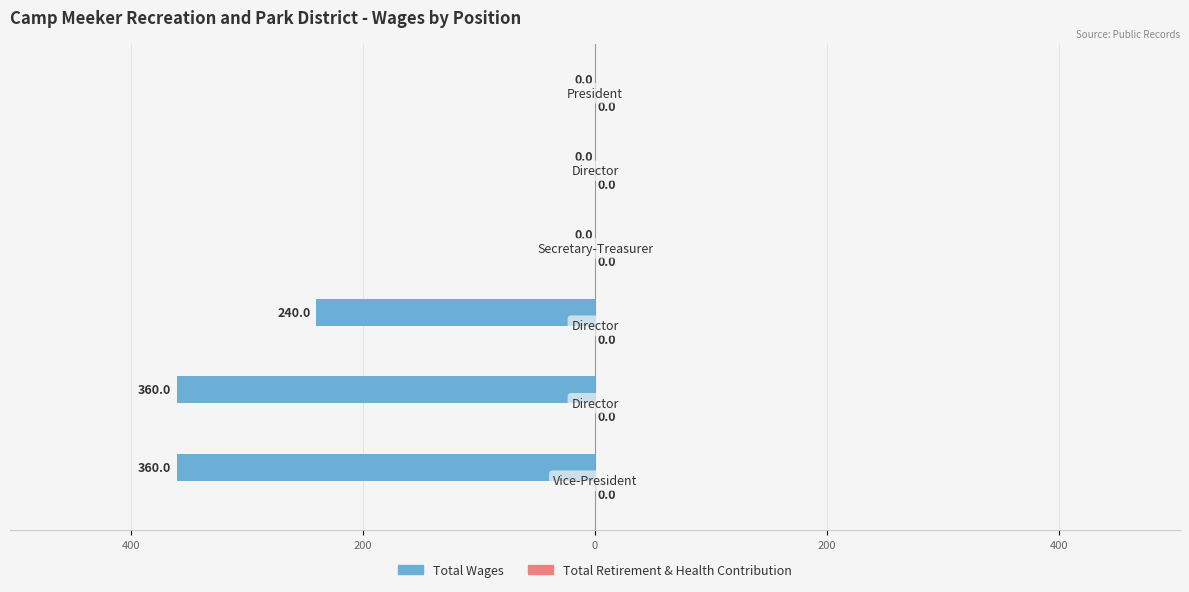

Are the bars horizontal?

Yes